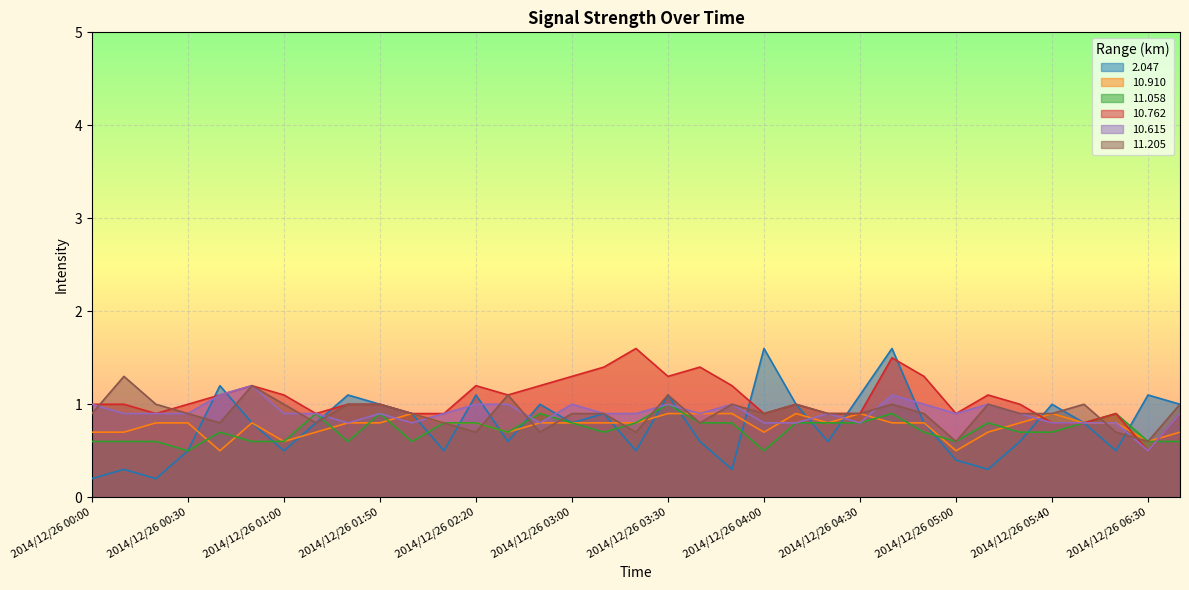

Count the number of categories in the chart.

35